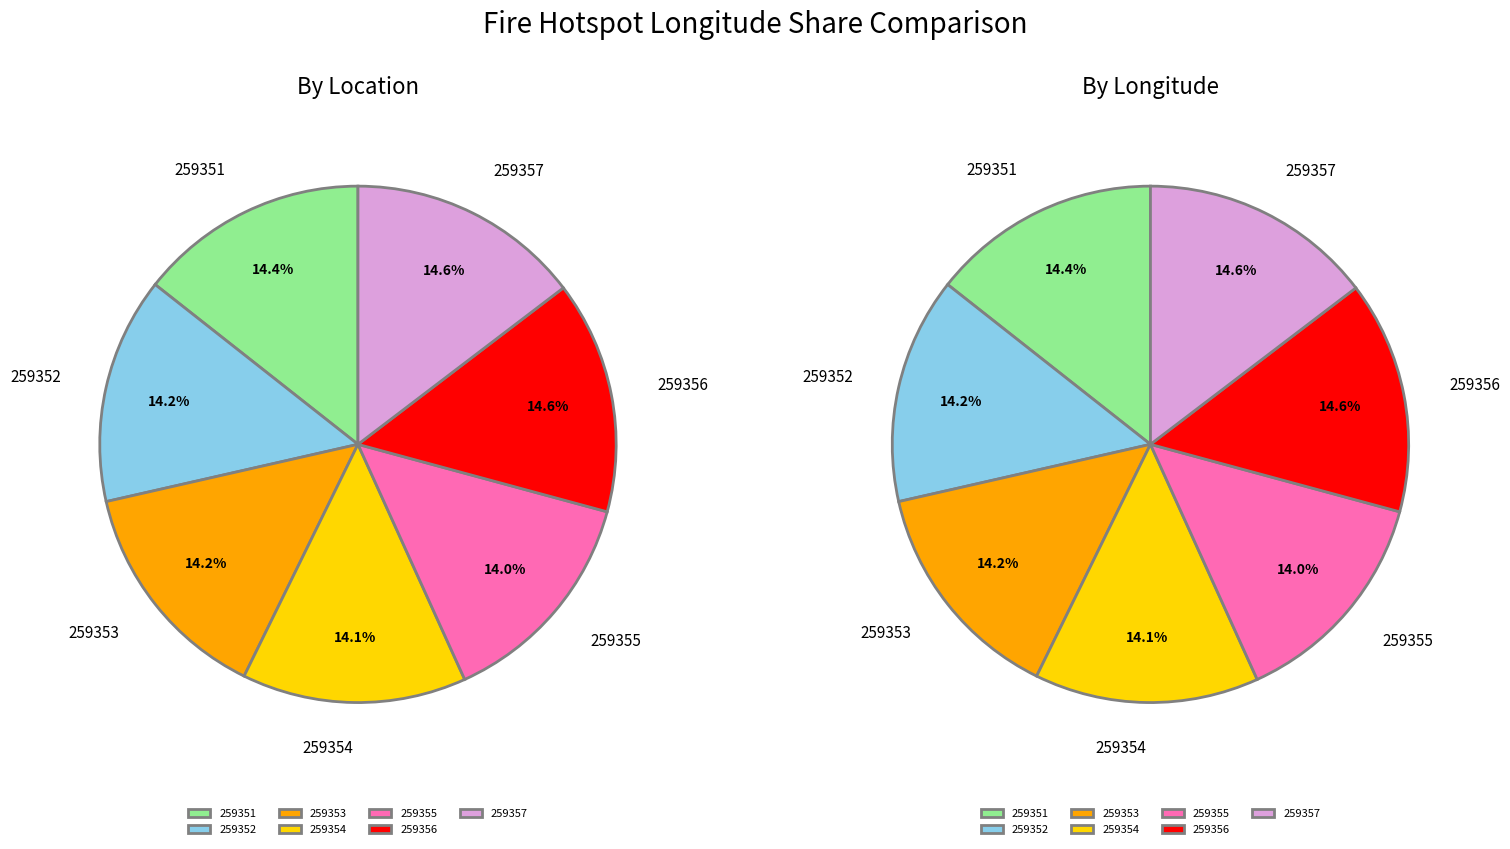

Combined, do 259352
Pancung Soal and 259351
Karang Itnggi account for over 50%?

No